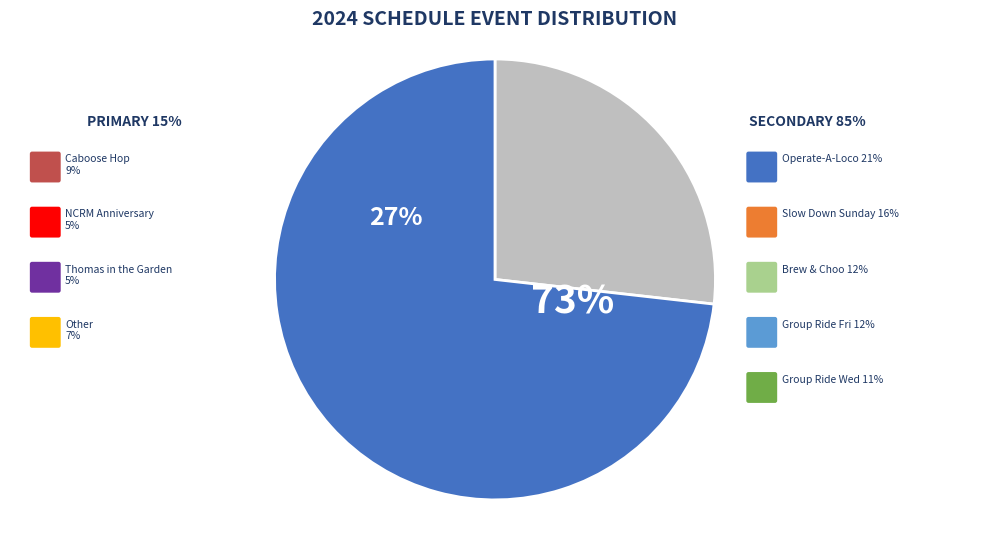

Which has a higher value, Other or Operate-A-Loco?

Operate-A-Loco